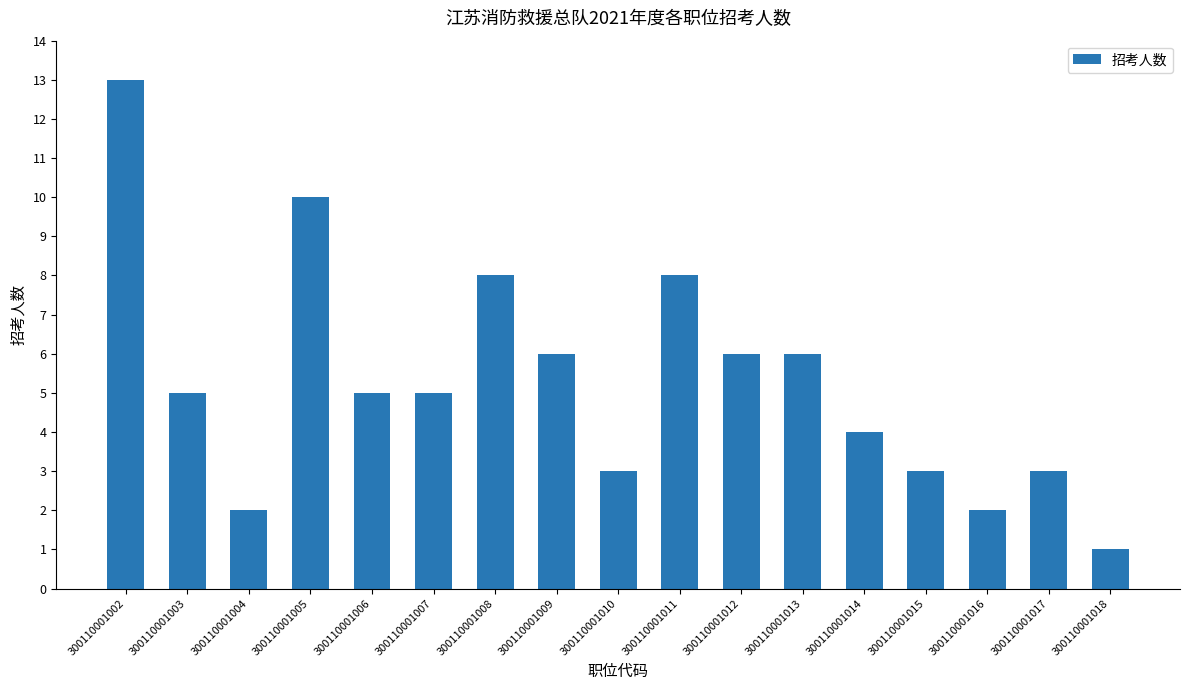

What is the maximum value shown in the chart?

13